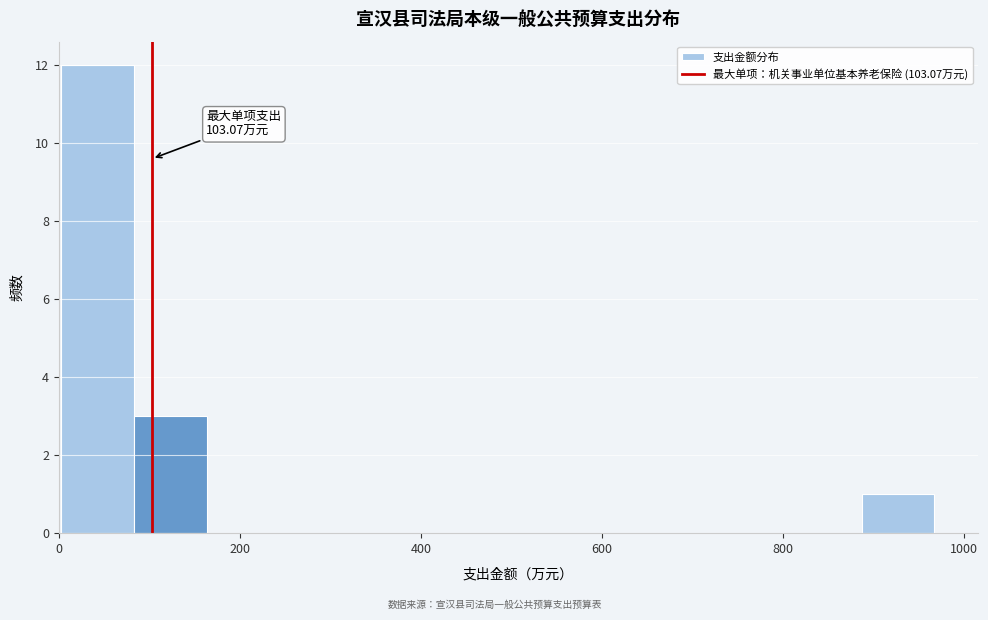

Which range on the x-axis has the tallest bar?

0 to 80